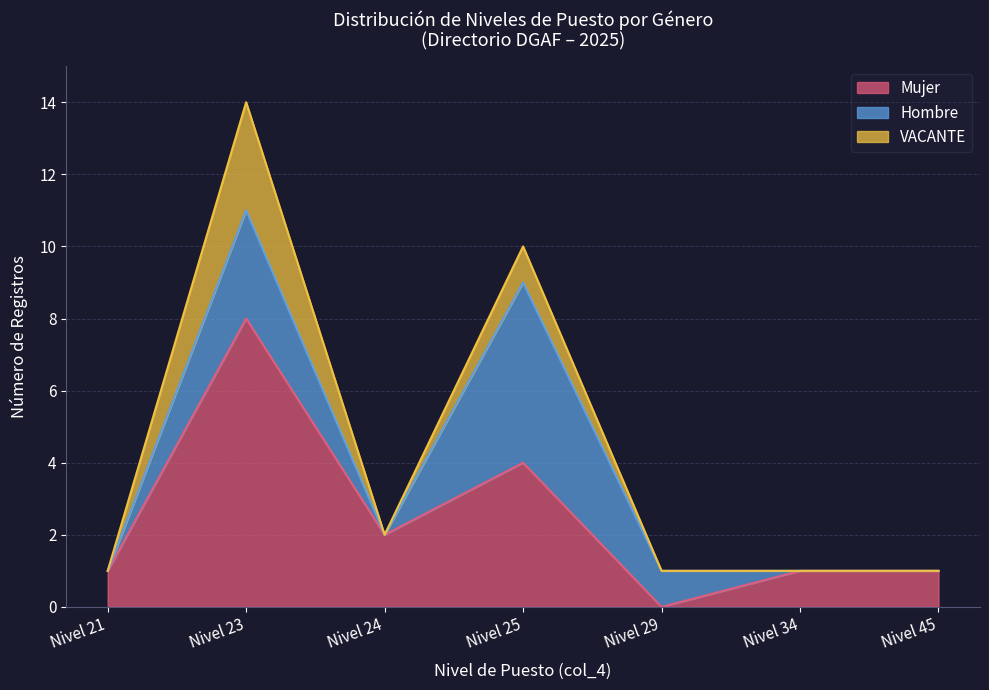

Which category has the highest value in the Mujer series?

Nivel 23